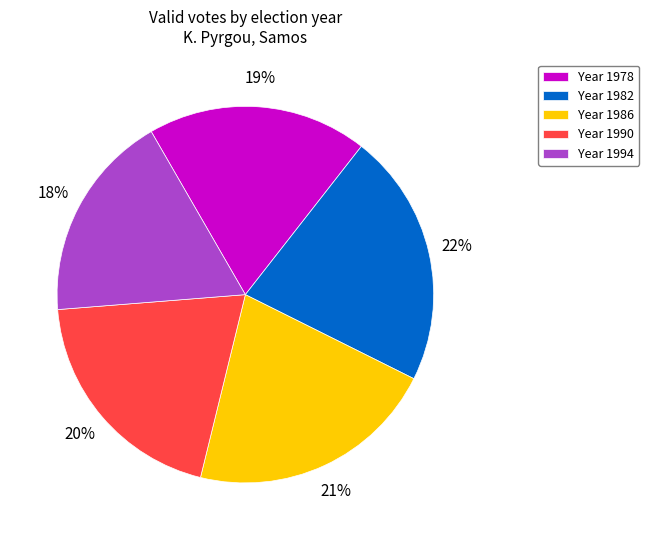

Is the sum of Year 1986 and Year 1990 greater than half?

No